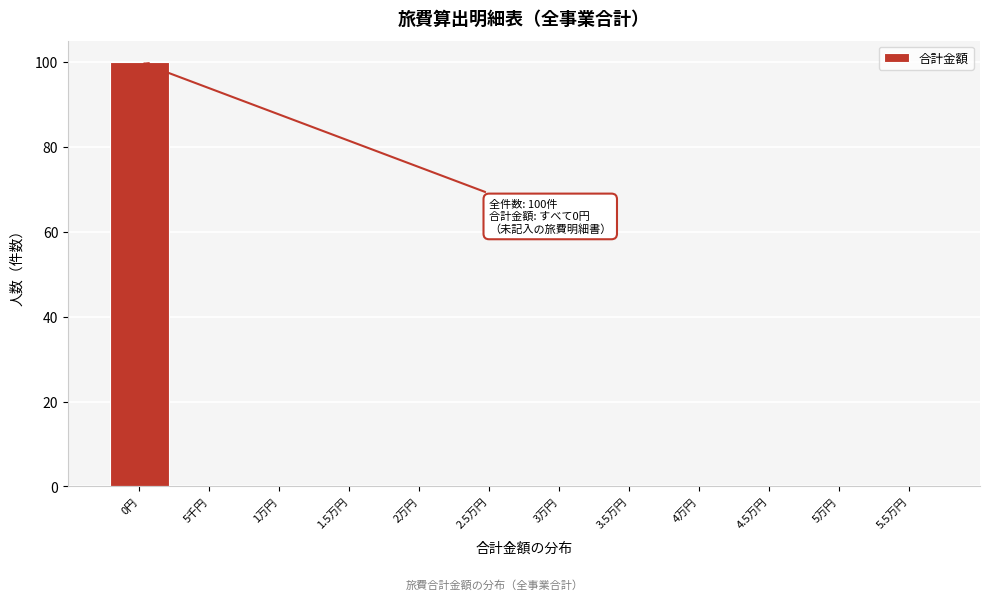

Reading left to right, list all the values displayed in this chart.

0円=100	5千円=0	1万円=0	1.5万円=0	2万円=0	2.5万円=0	3万円=0	3.5万円=0	4万円=0	4.5万円=0	5万円=0	5.5万円=0